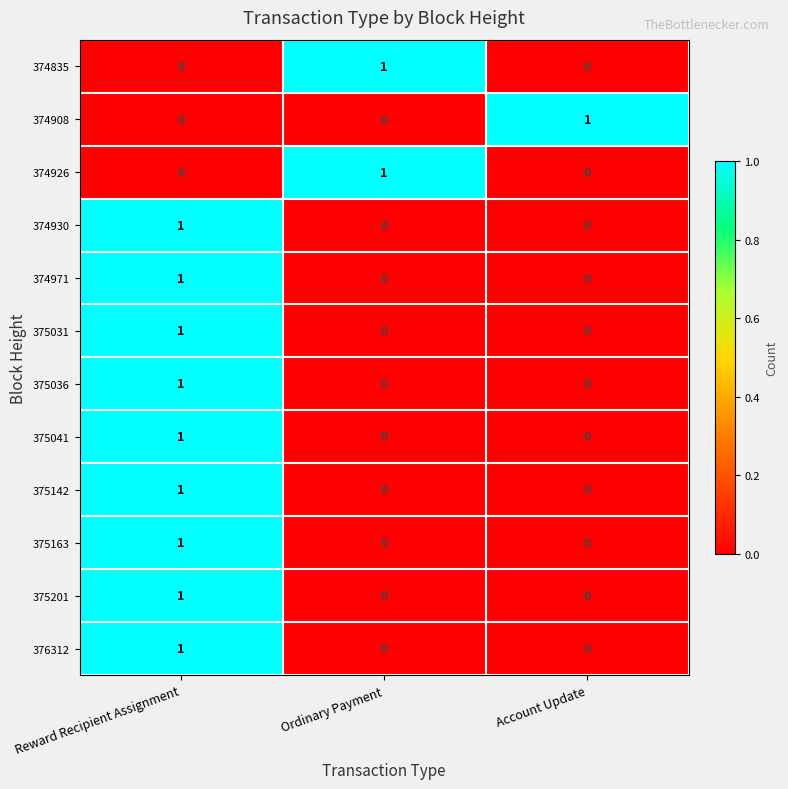

Count the 375036 values in the range 0 to 1.

3